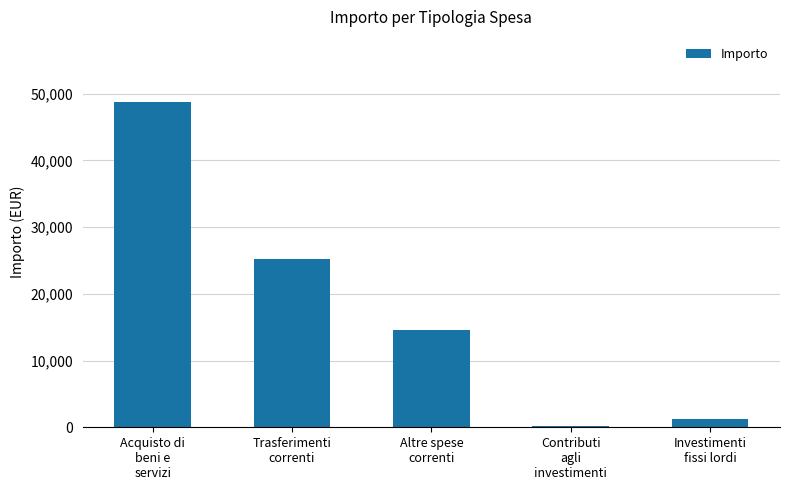

What is the greatest value displayed?

48763.5